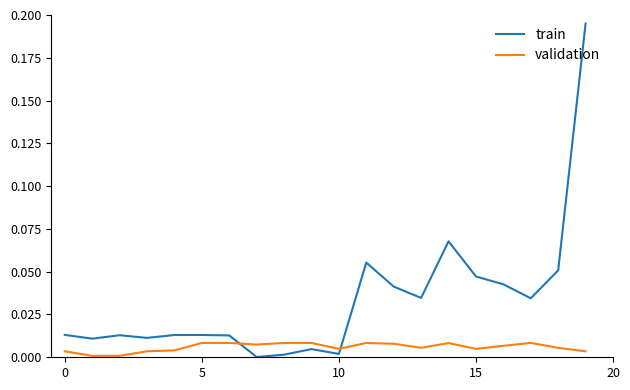

Which series has the largest range (max minus min)?

train